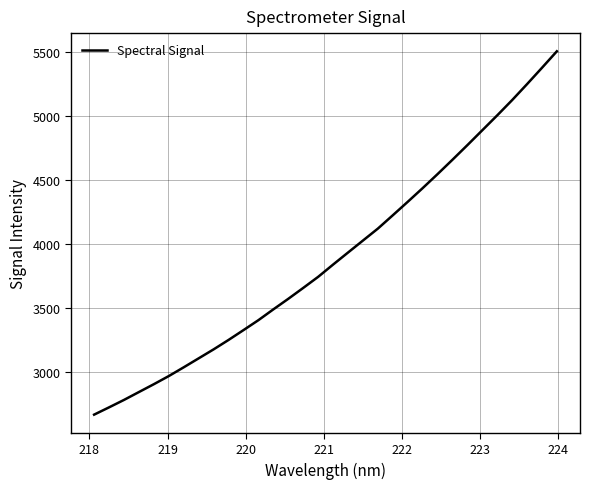

Count the number of values greater than 3839.

16